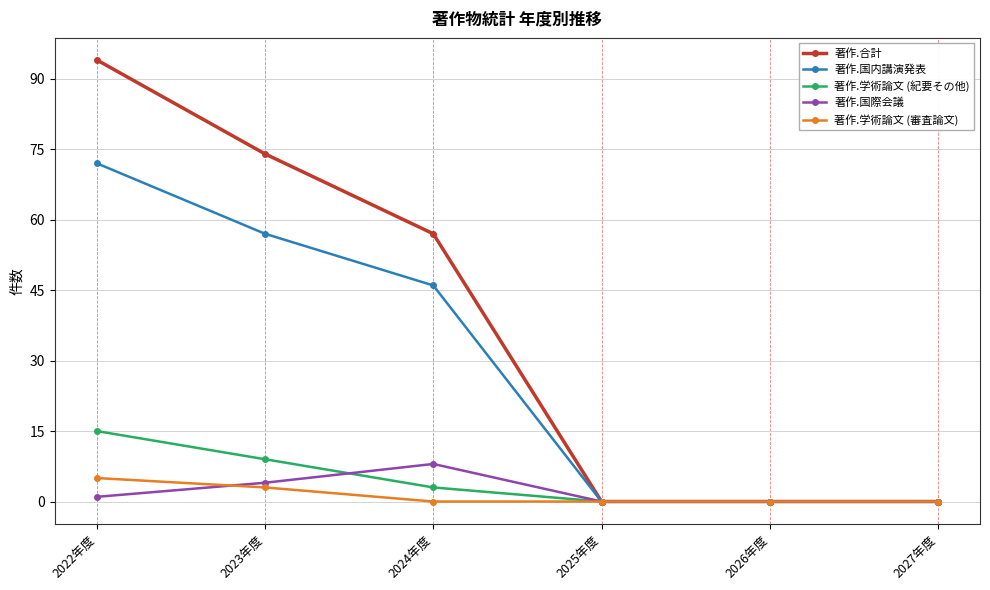

How many lines are shown in the chart?

5